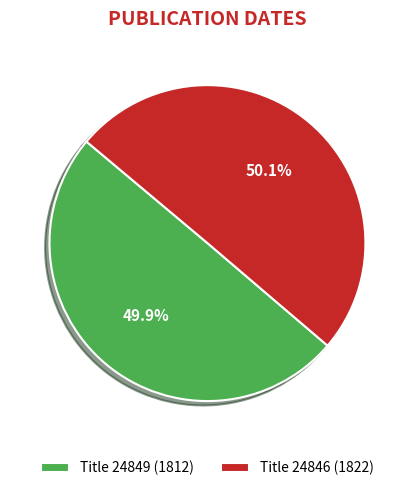

Approximately how many times larger is the value at Title 24846 (1822) compared to Title 24849 (1812)?

1.0